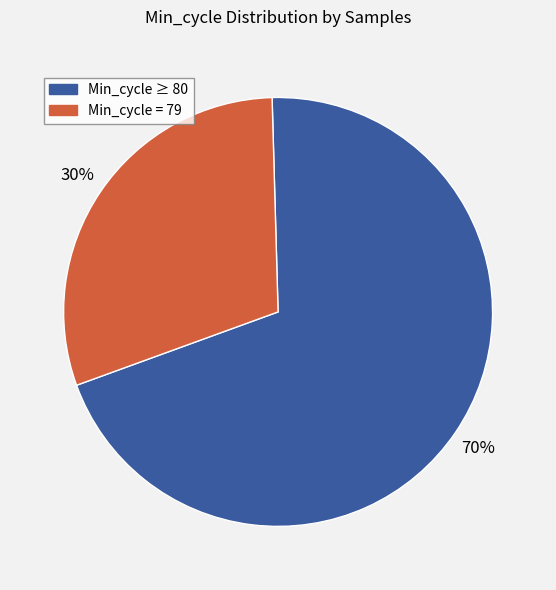

To the nearest percent, what is the average slice percentage?

50%